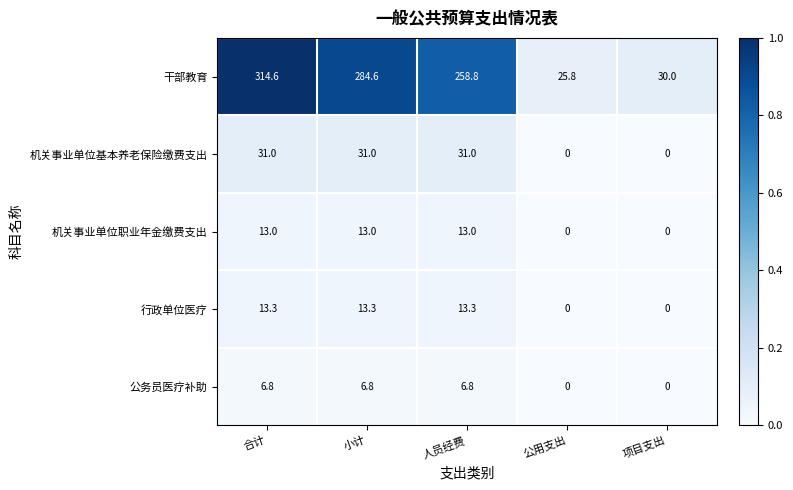

Which series has the widest spread of values?

干部教育